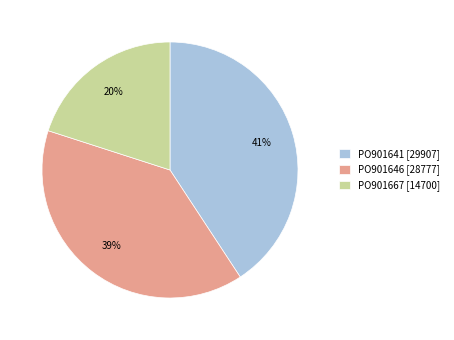

To the nearest percent, what is the difference between the PO901667 and PO901641 slice percentages?

21%